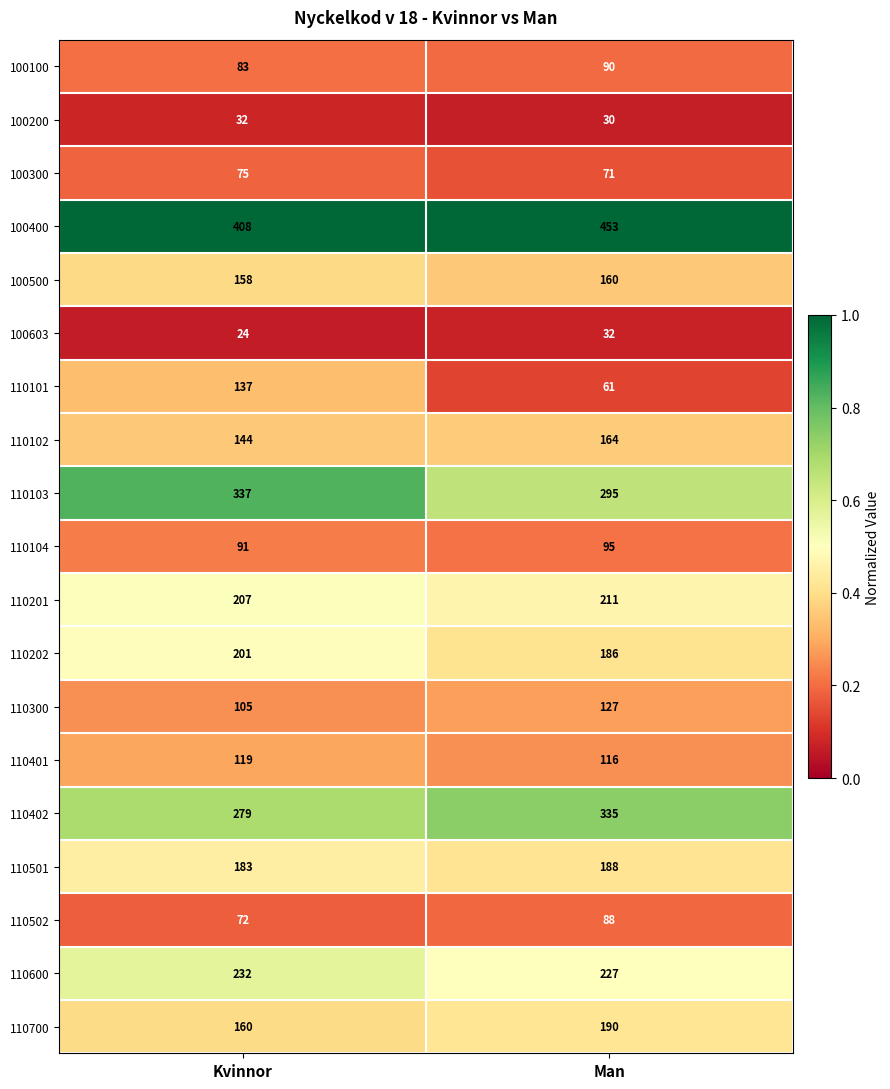

What is the total value across all series at Man?

3119